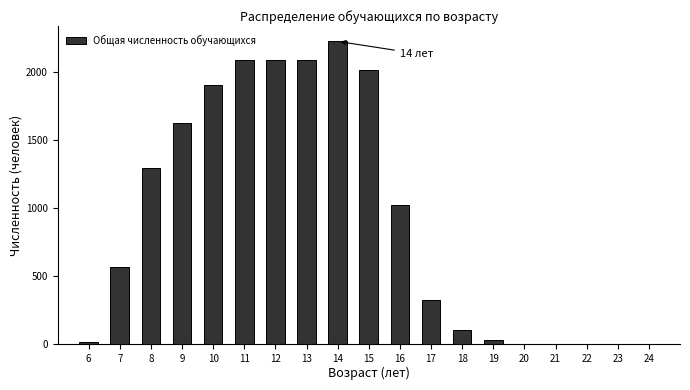

What is the sum of all values?

17363